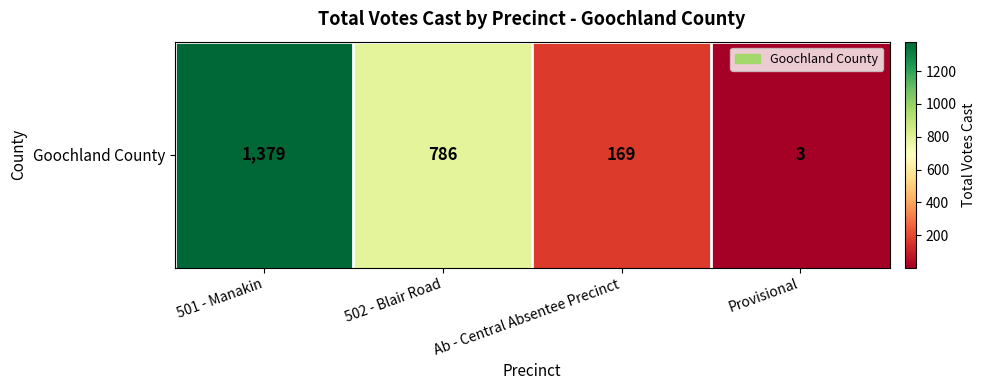

What is the ratio of the value at 501 - Manakin to the value at Ab - Central Absentee Precinct?

8.2